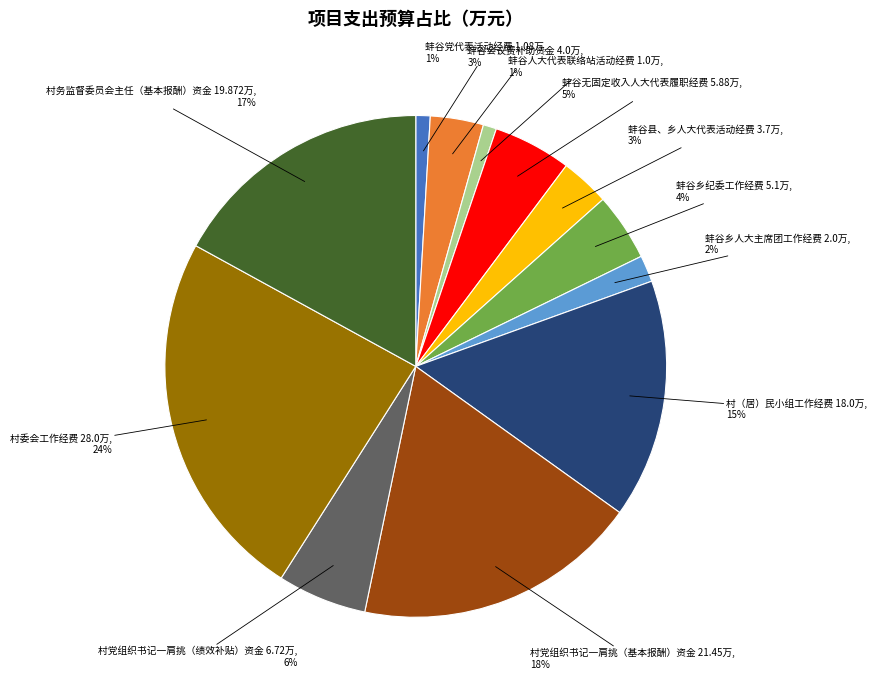

To the nearest percent, what is the difference between the largest and smallest slice percentages?

23%